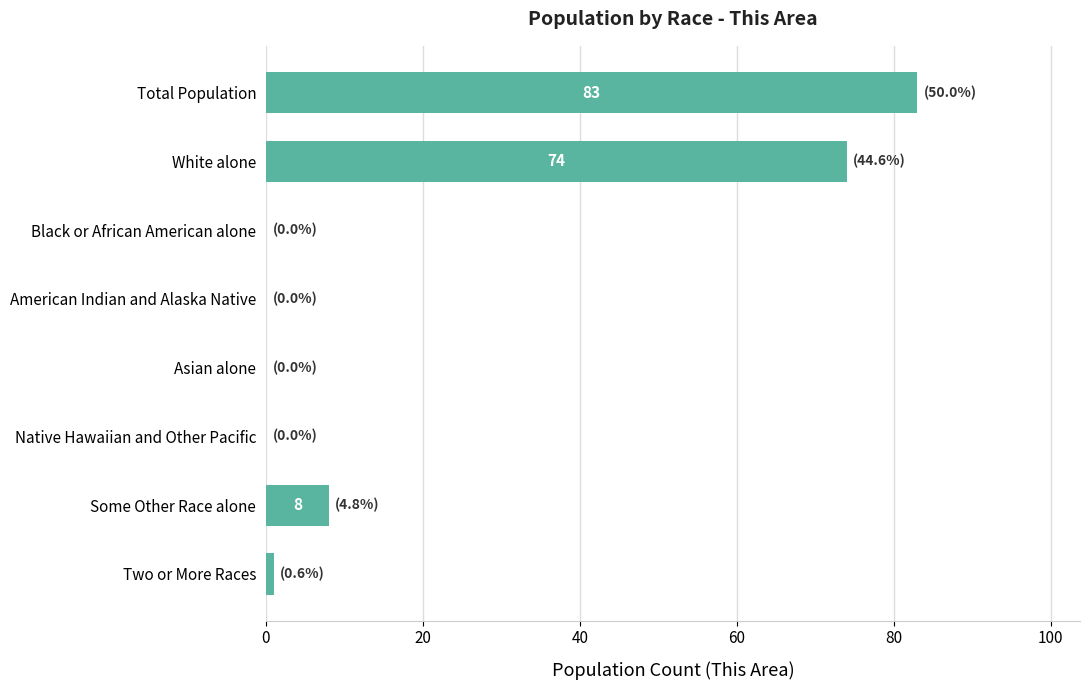

The chart shows a value of 25 at American Indian and Alaska Native. True or false?

False